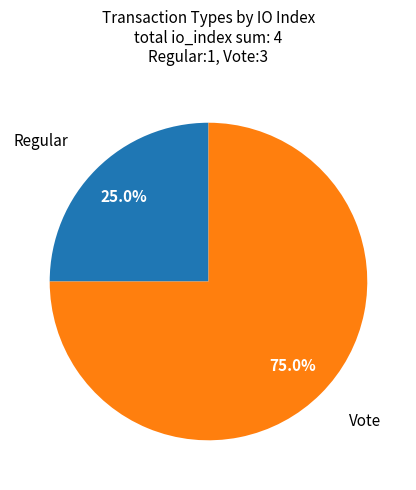

Is there a majority slice in this chart?

Yes